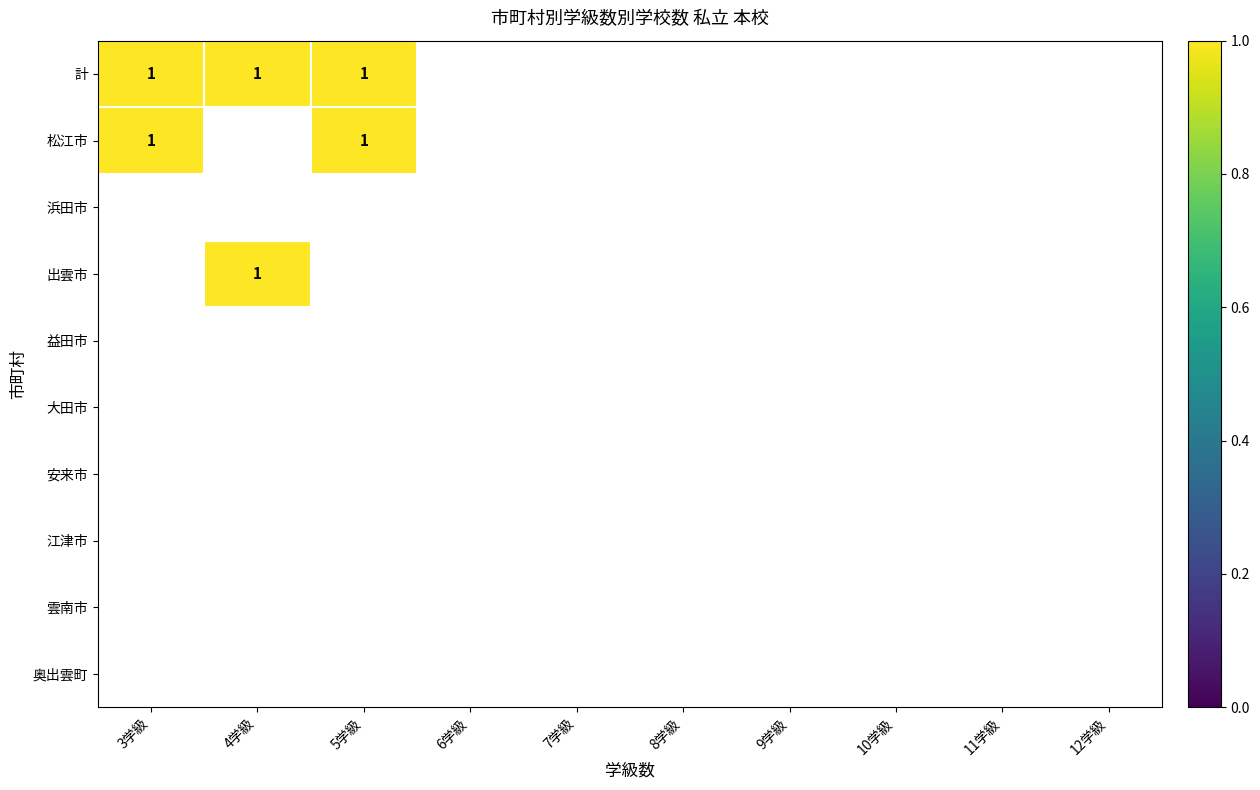

At how many categories does at least one series exceed 0?

3